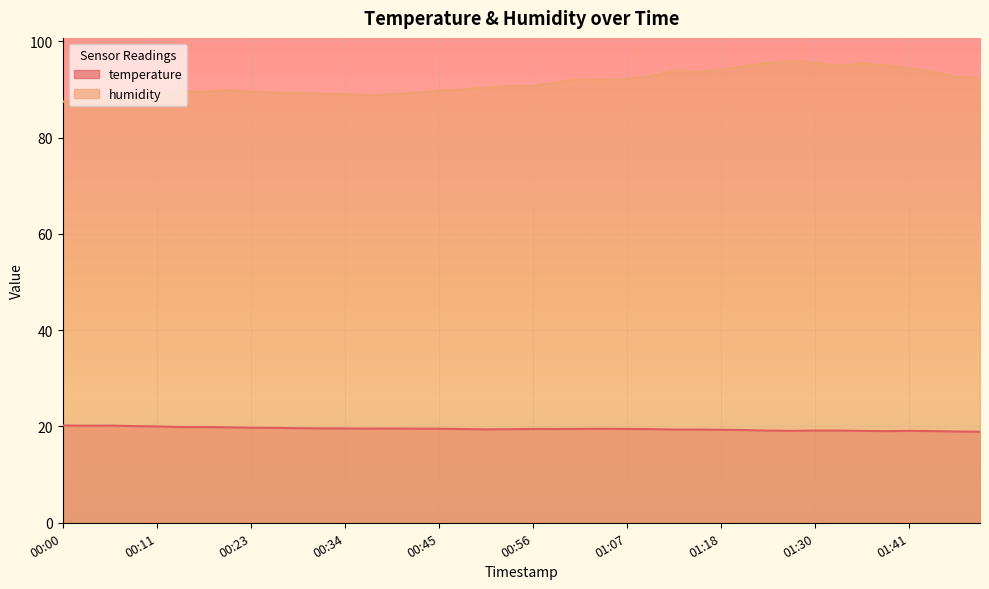

What position from the right is 00:11?

36